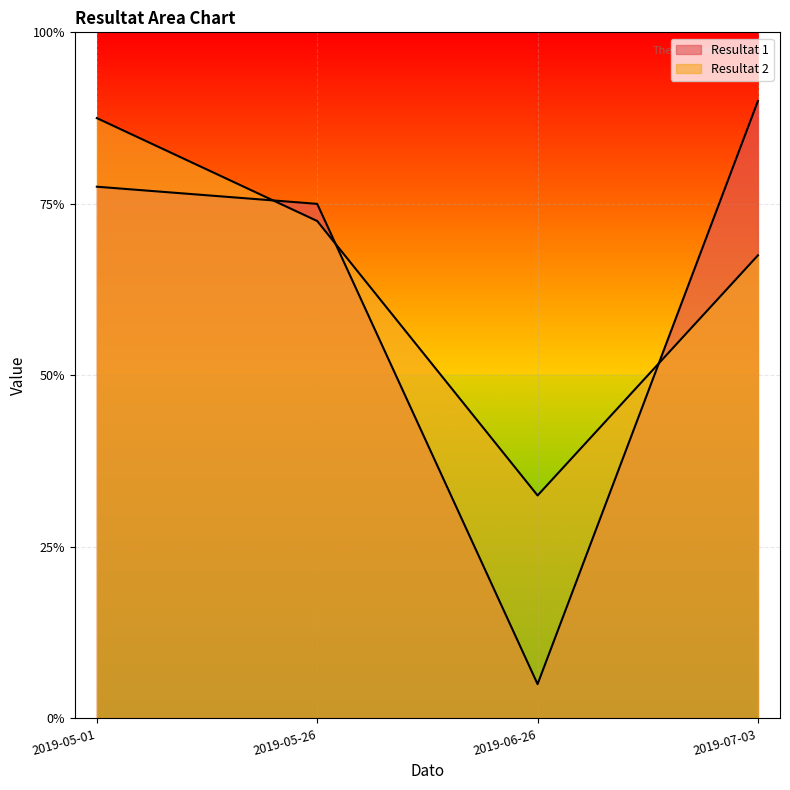

True or false: Resultat 2 and Resultat 1 cross at least once.

True